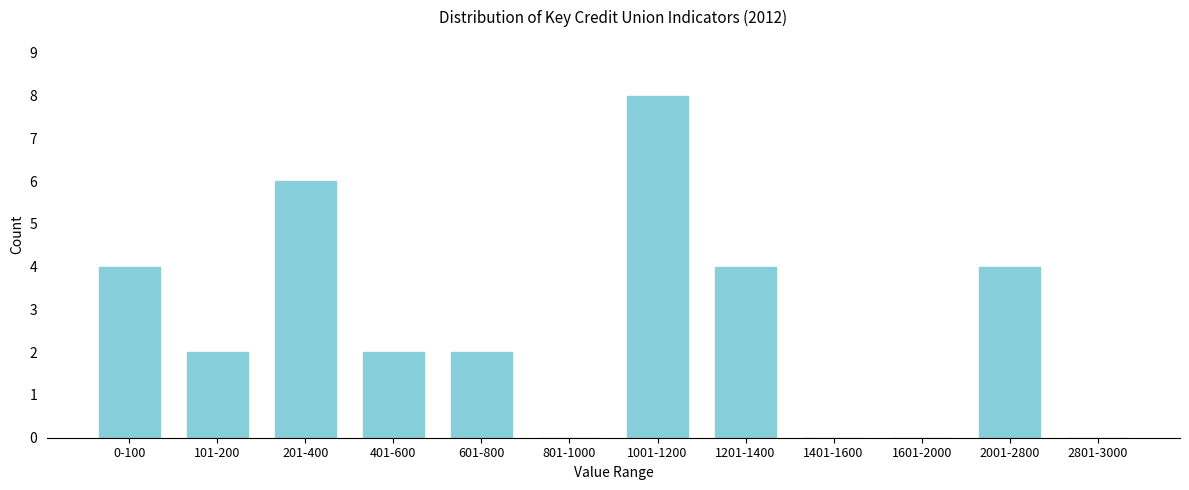

Reading left to right, list all the values displayed in this chart.

0-100=4	101-200=2	201-400=6	401-600=2	601-800=2	801-1000=0	1001-1200=8	1201-1400=4	1401-1600=0	1601-2000=0	2001-2800=4	2801-3000=0